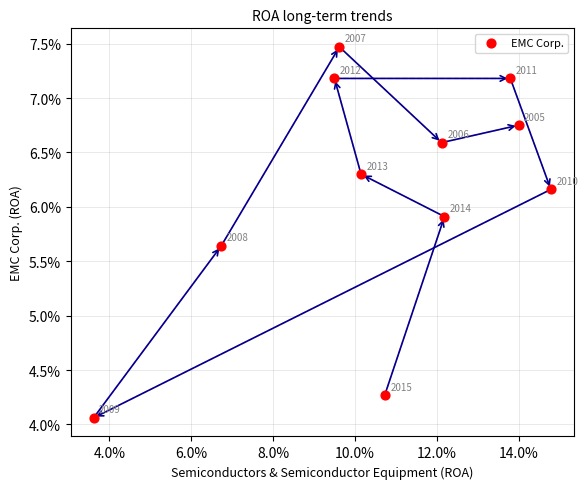

What is the range of X values (max minus min)?

11.2